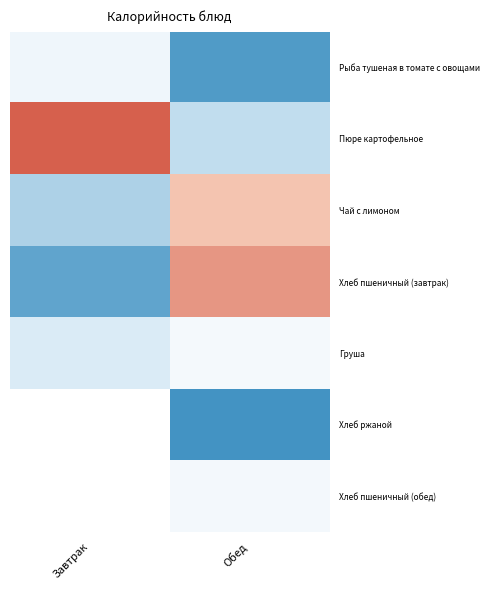

At which label does Рыба тушеная в томате с овощами reach its peak?

Завтрак